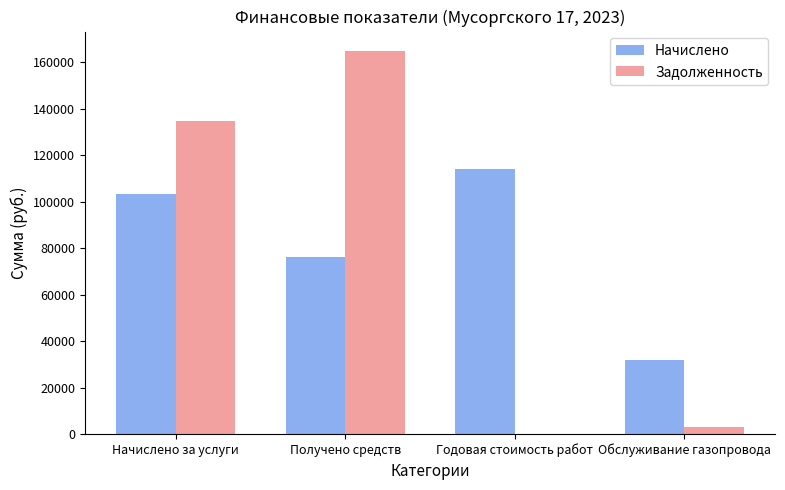

Which label corresponds to the largest value in the chart?

Получено средств